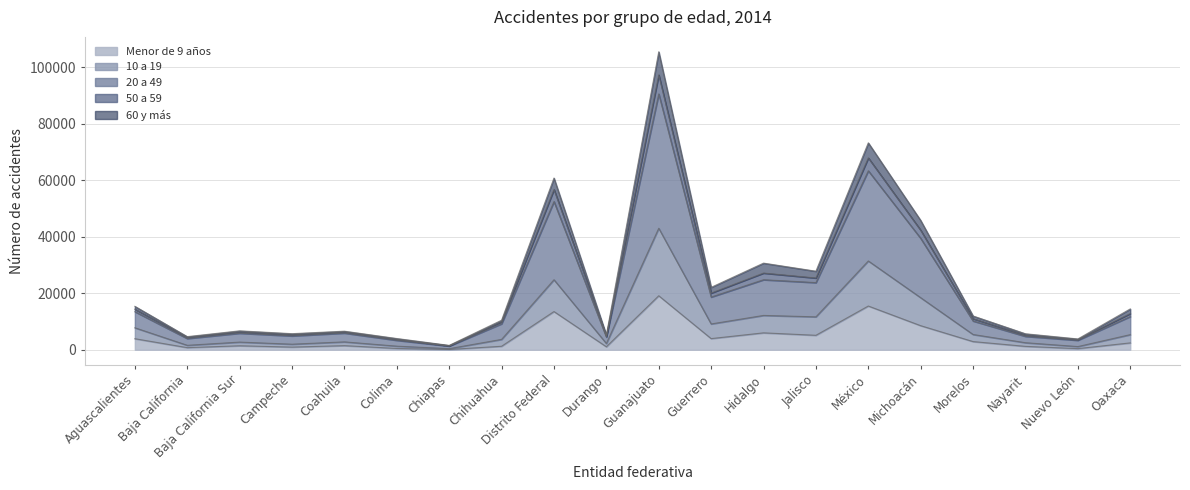

How many series are shown in this chart?

5